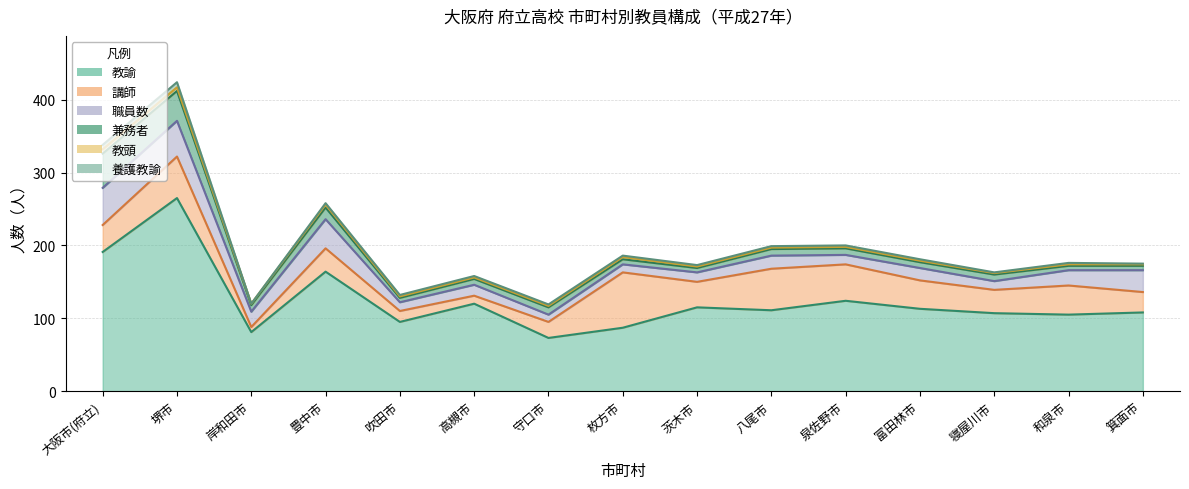

What is the total value across all series at 大阪市(府立)?

338